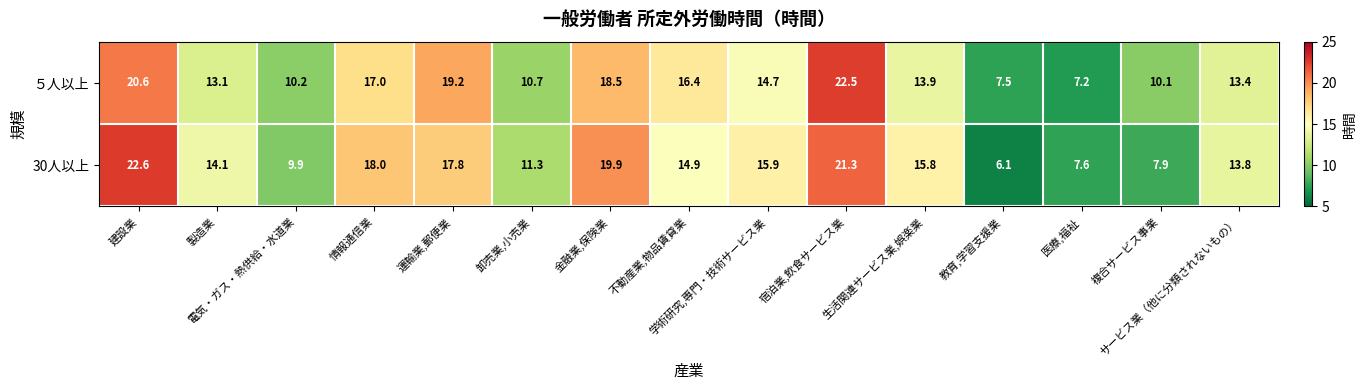

Which label corresponds to the smallest value in the chart?

教育,学習支援業